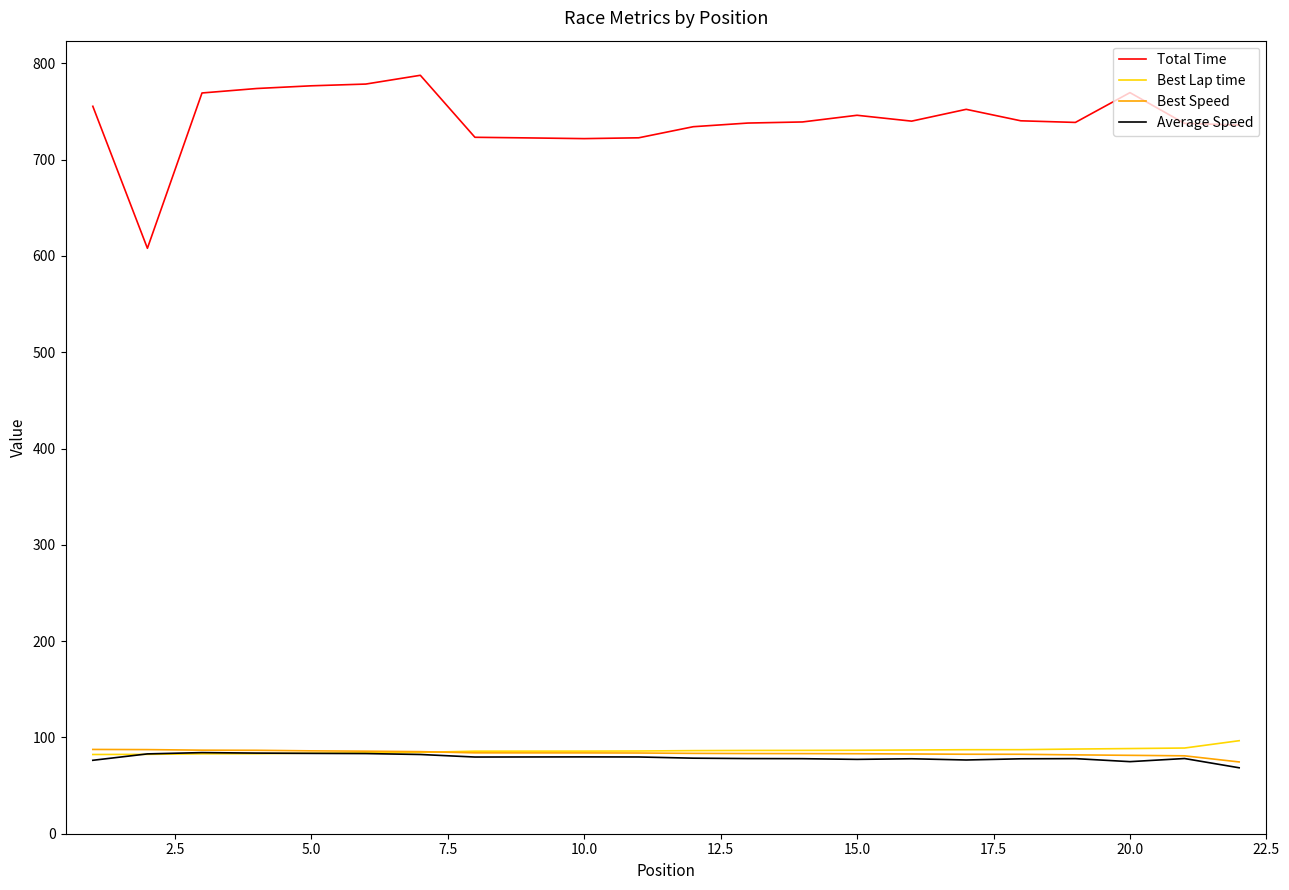

Which series has the widest spread of values?

Total Time